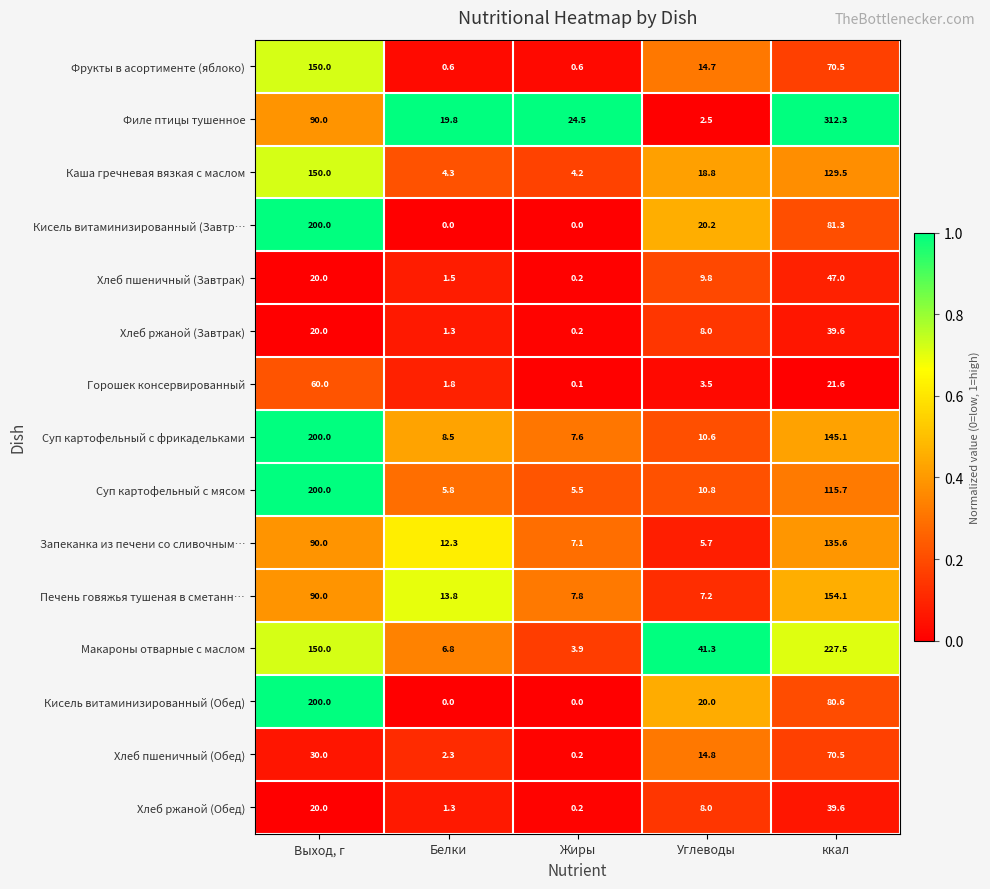

What is the difference between the Печень говяжья тушеная в сметанн… values at Жиры and ккал?

146.3